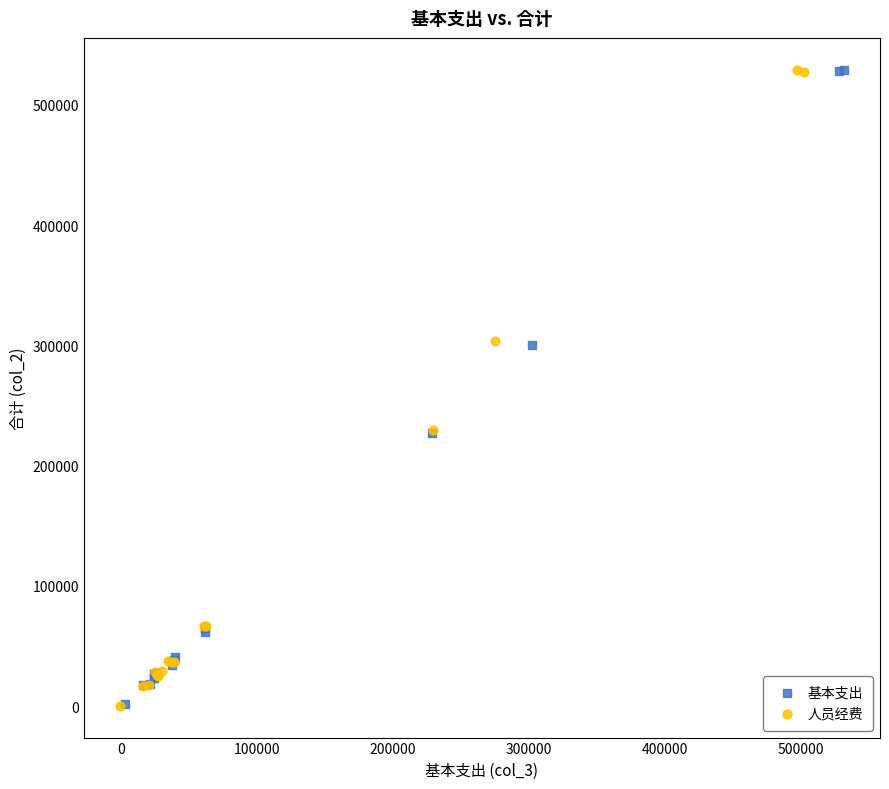

What are all the series names shown in the legend?

基本支出, 人员经费